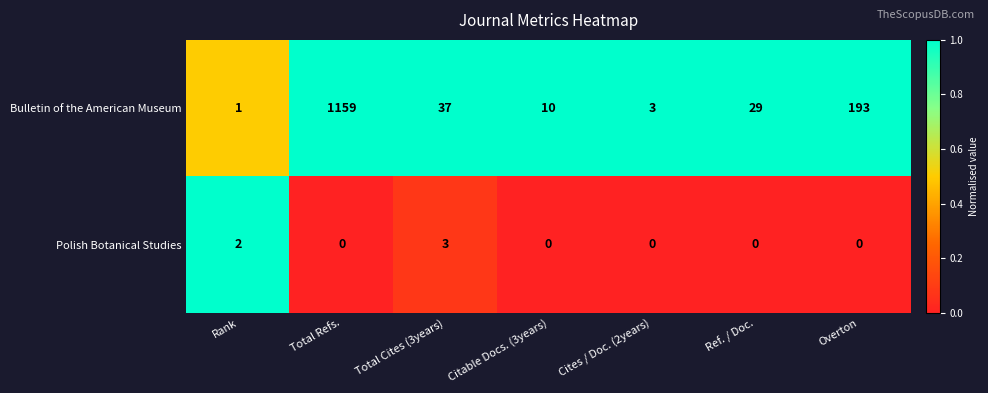

Rank the series by their maximum value, from lowest to highest.

Polish Botanical Studies, Bulletin of the American Museum